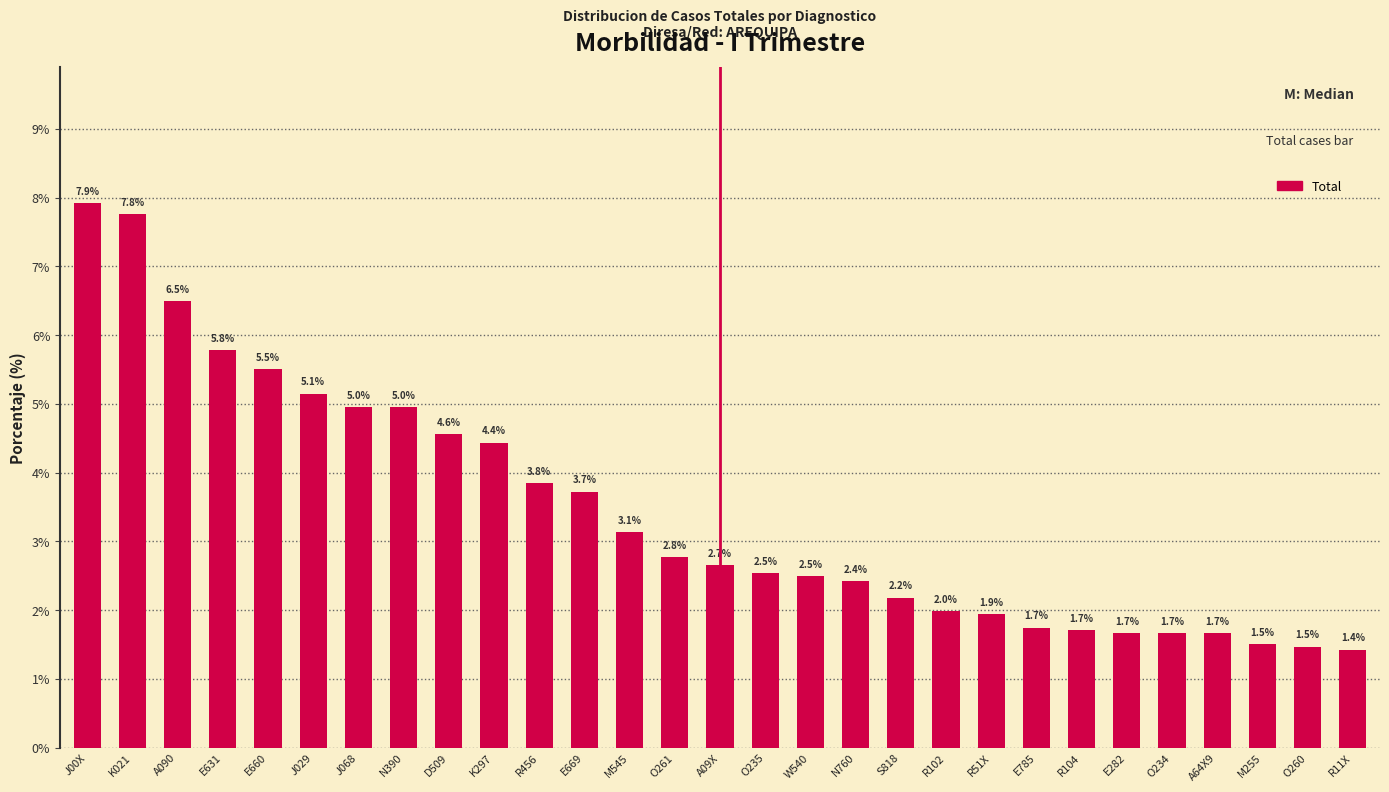

Reading left to right, list all the values displayed in this chart.

7.9	7.8	6.5	5.8	5.5	5.1	5.0	5.0	4.6	4.4	3.8	3.7	3.1	2.8	2.7	2.5	2.5	2.4	2.2	2.0	1.9	1.7	1.7	1.7	1.7	1.7	1.5	1.5	1.4